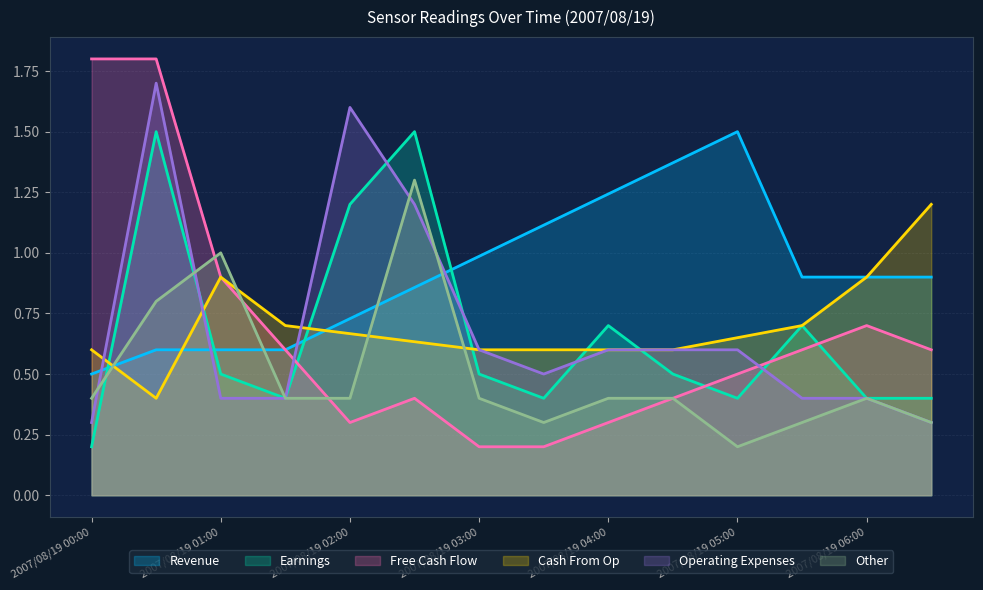

How many times do Earnings and Free Cash Flow cross each other?

4